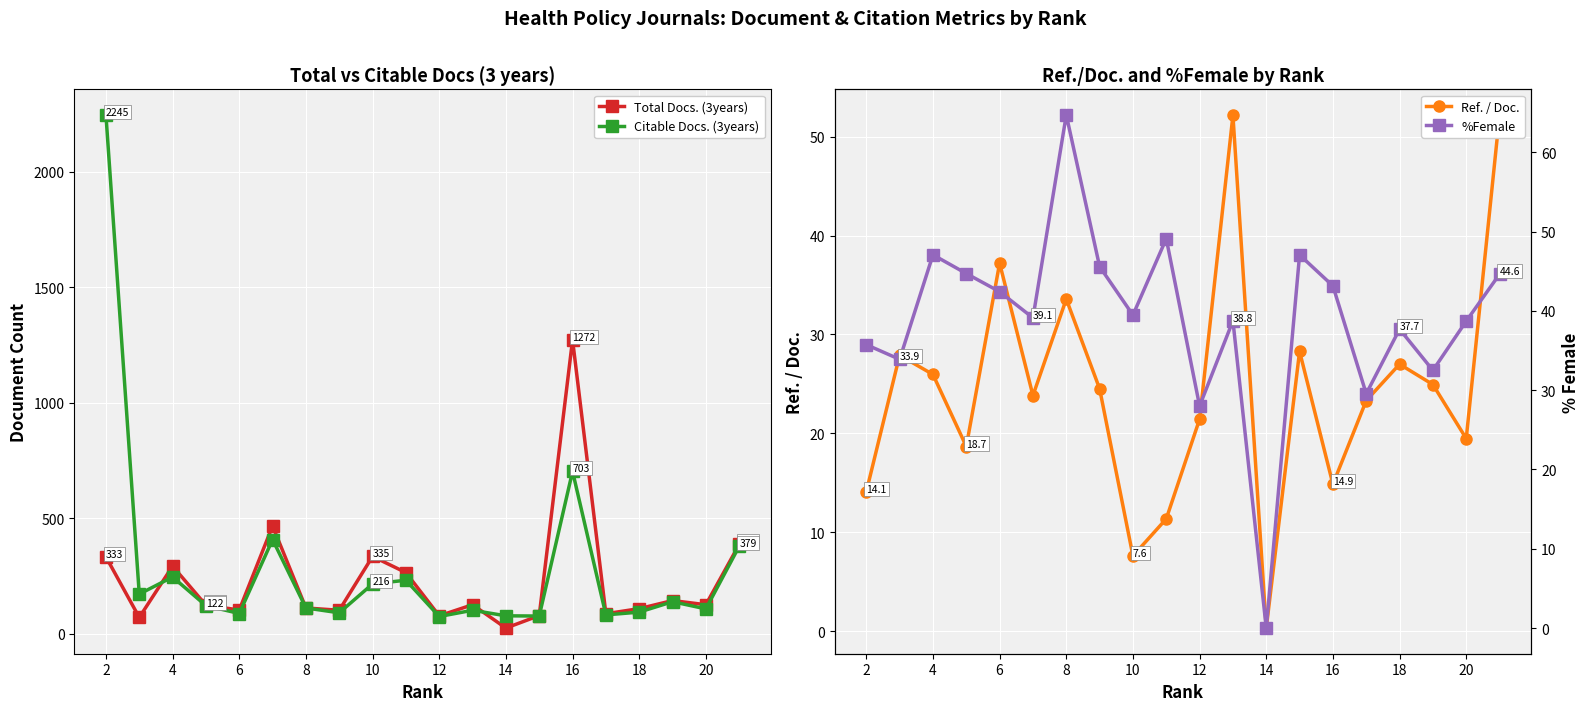

The value of Citable Docs. (3years) at 16 is 703. True or false?

True